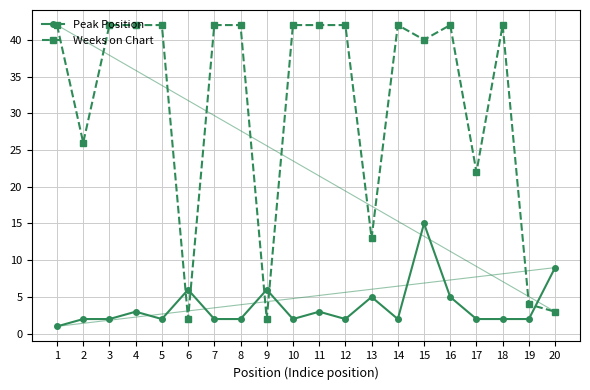

What is the difference between the second highest and second lowest values in the Weeks on Chart series?

40